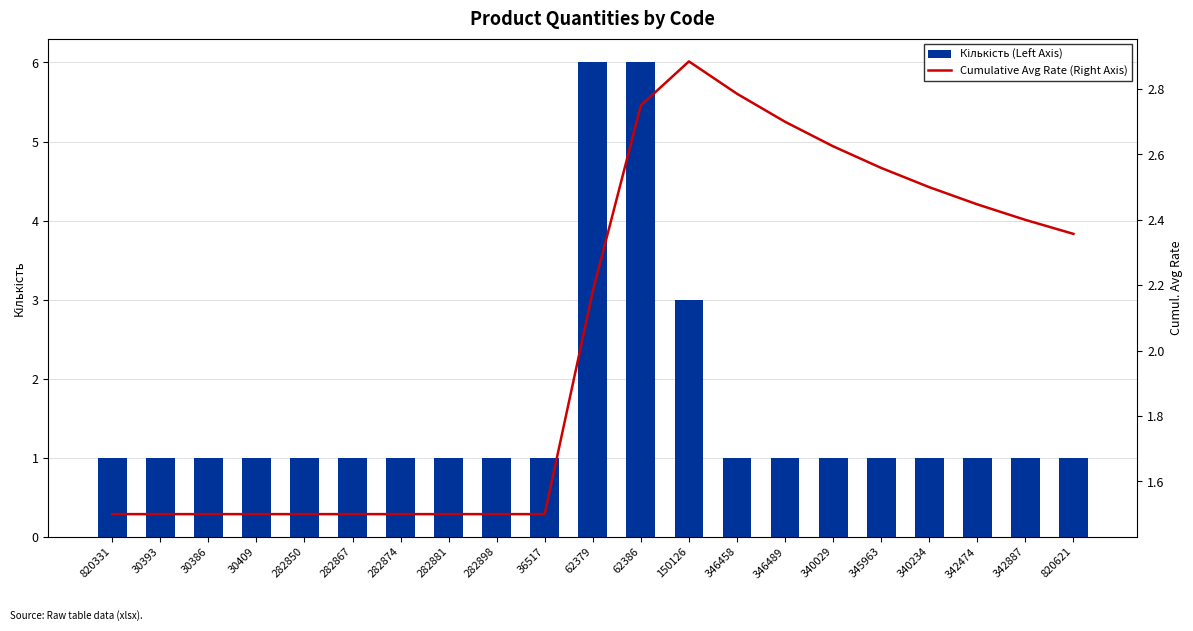

What is the sum of the Cumulative Avg Rate (Right Axis) values at 282874 and 282867?

3.0